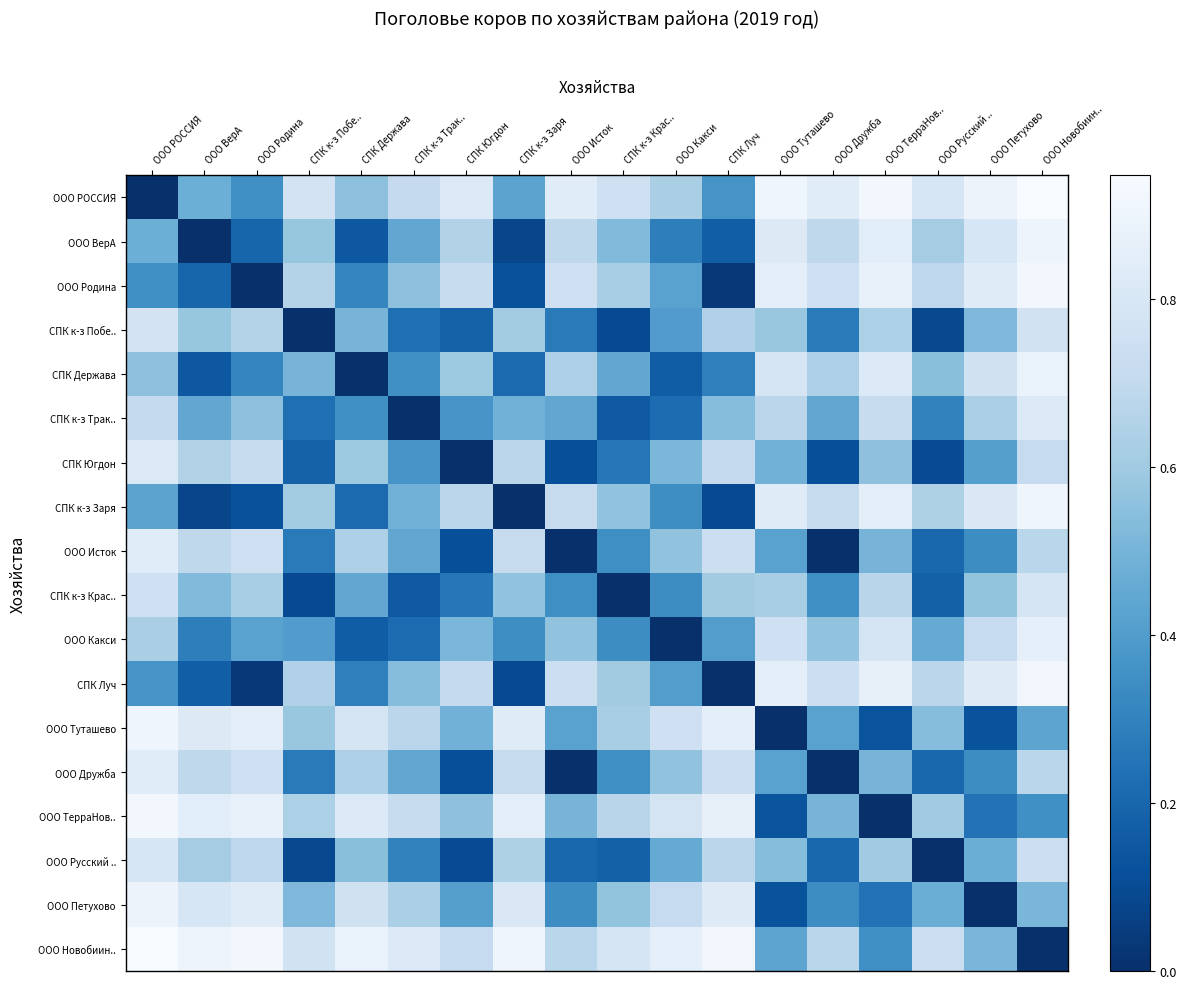

What is the difference between the highest and lowest values at СПК Луч?

0.9